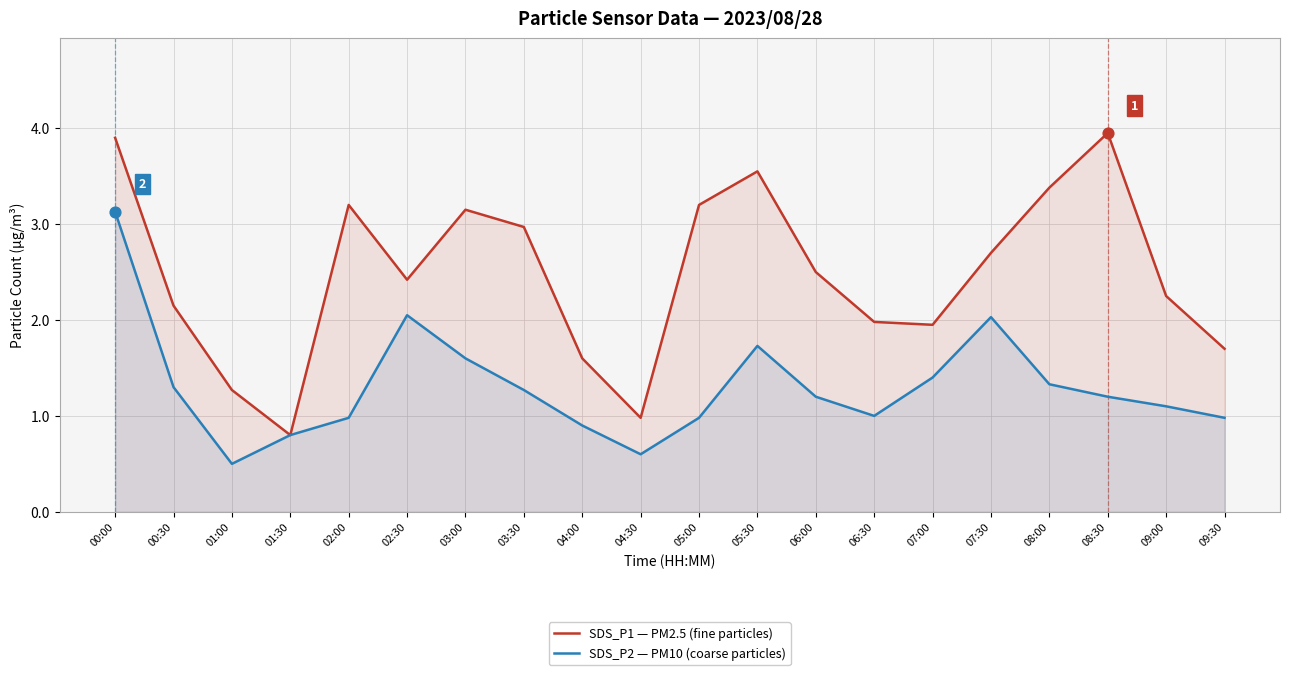

Is the value of SDS_P1 — PM2.5 (fine particles) at 02:00 greater than the value of SDS_P2 — PM10 (coarse particles) at 02:00?

Yes